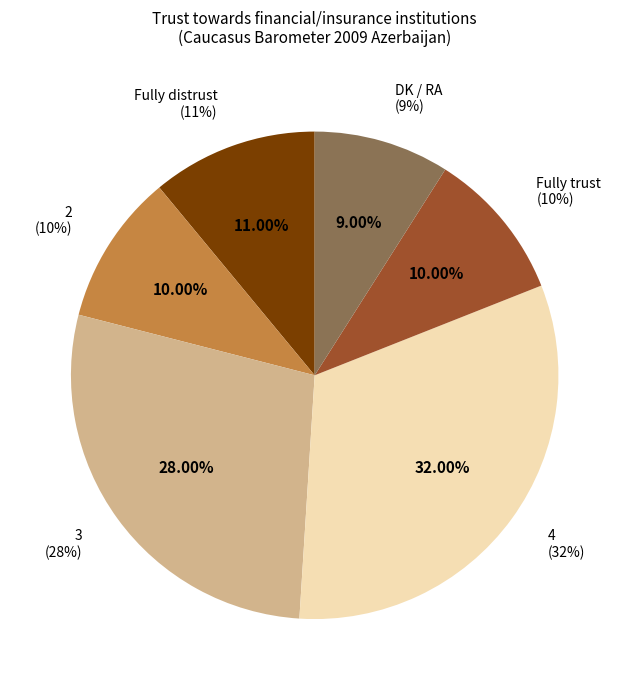

Does Fully distrust represent more than half of the total?

No